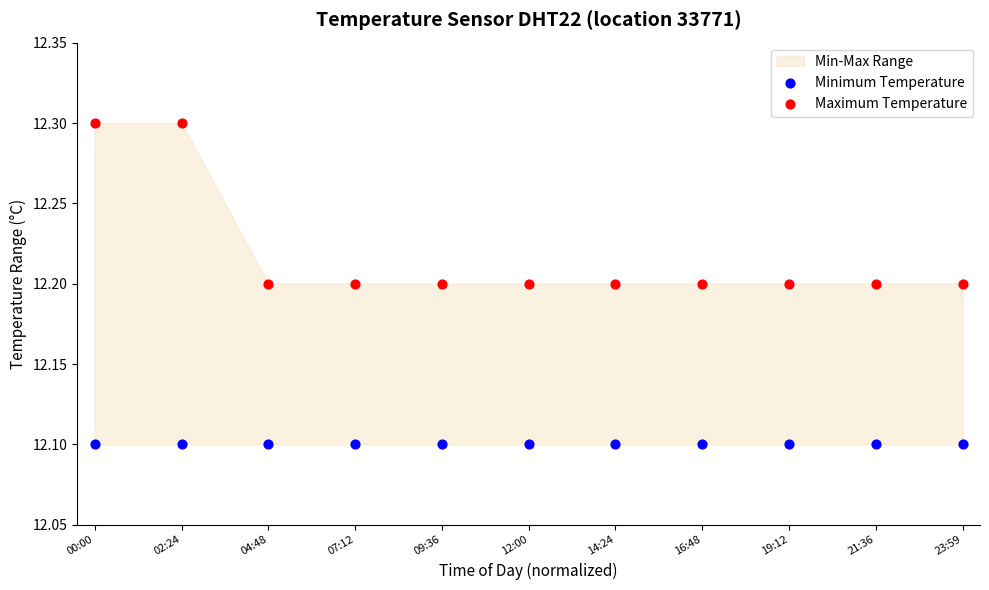

Which series reaches the minimum Y coordinate?

Minimum Temperature